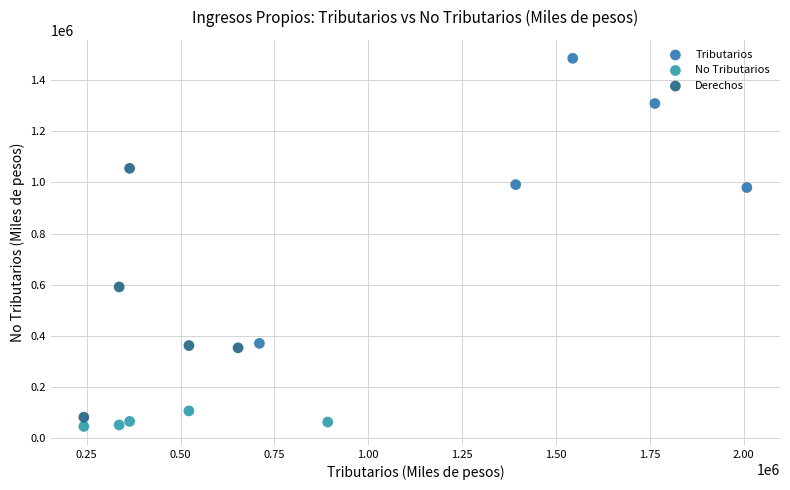

Which series has the widest spread of Y values?

Tributarios